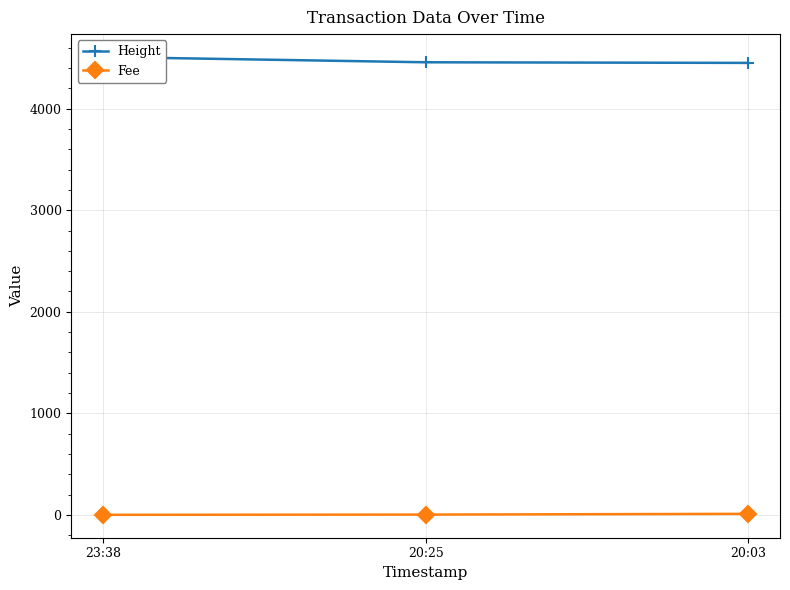

The Height series shows 4451.0 at 20:03. True or false?

True